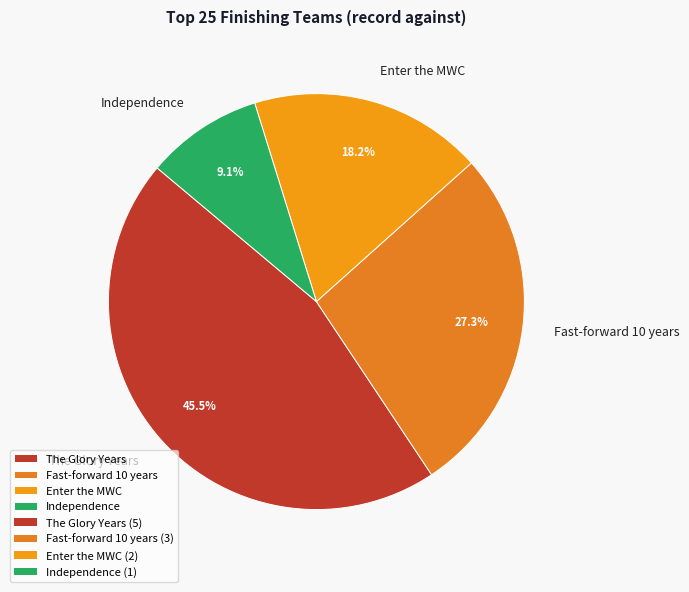

Is the sum of Enter the MWC and The Glory Years greater than half?

Yes